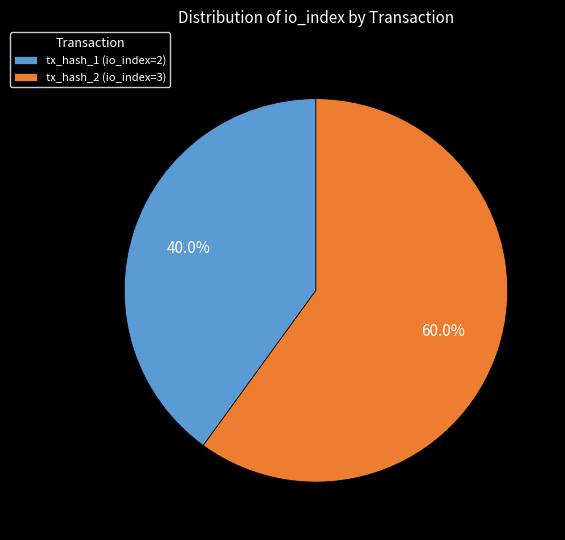

Does tx_hash_1 (io_index=2) represent more than half of the total?

No